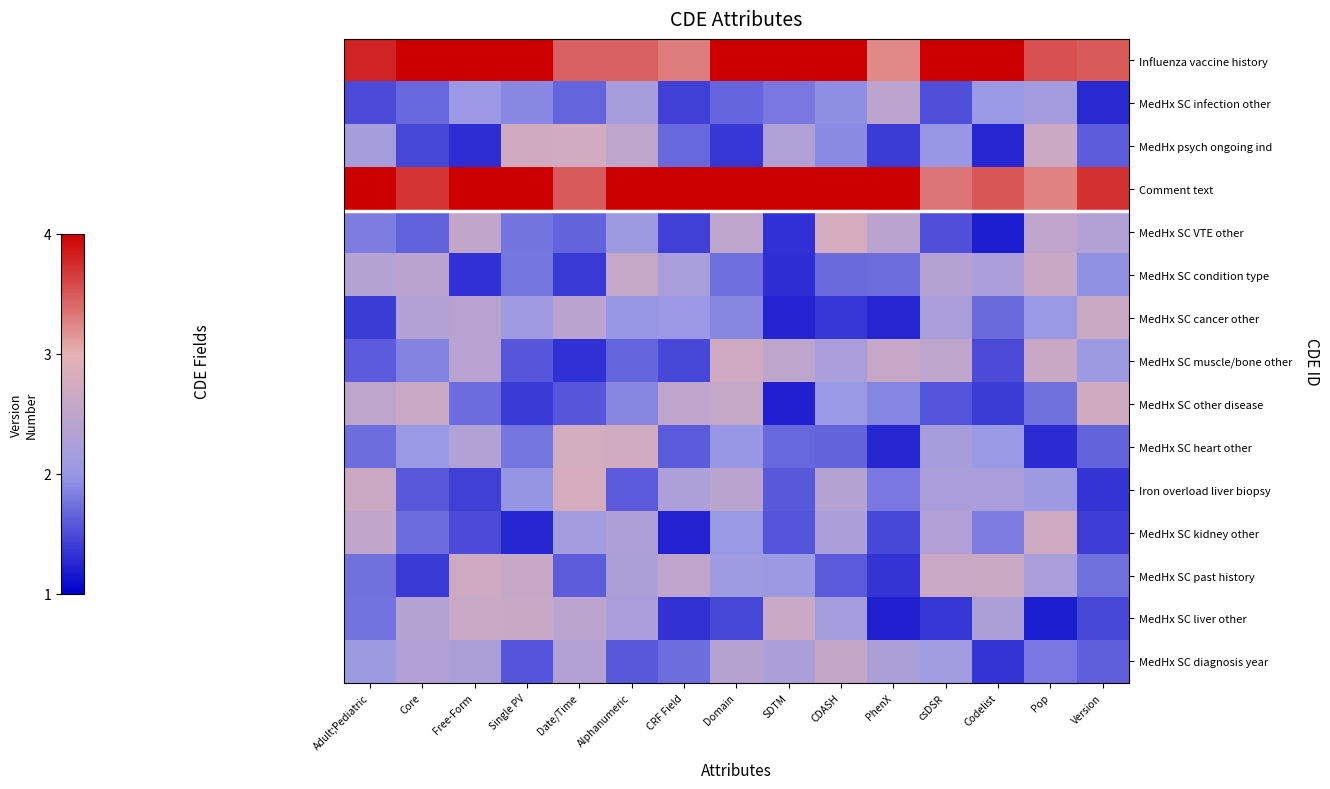

Reading left to right, transcribe all the data shown in this chart.

Influenza vaccine history: Adult;Pediatric=3.8	Core=4.0	Free-Form=4.0	Single PV=4.0	Date/Time=3.4	Alphanumeric=3.4	CRF Field=3.3	Domain=4.0	SDTM=4.0	CDASH=4.0	PhenX=3.2	csDSR=4.0	Codelist=4.0	Pop=3.5	Version=3.5
MedHx SC infection other: Adult;Pediatric=1.5	Core=1.7	Free-Form=2.0	Single PV=1.9	Date/Time=1.7	Alphanumeric=2.2	CRF Field=1.4	Domain=1.7	SDTM=1.8	CDASH=1.9	PhenX=2.5	csDSR=1.5	Codelist=2.0	Pop=2.1	Version=1.3
MedHx psych ongoing ind: Adult;Pediatric=2.2	Core=1.5	Free-Form=1.3	Single PV=2.7	Date/Time=2.7	Alphanumeric=2.5	CRF Field=1.7	Domain=1.4	SDTM=2.3	CDASH=1.9	PhenX=1.4	csDSR=2.0	Codelist=1.3	Pop=2.7	Version=1.6
Comment text: Adult;Pediatric=4.0	Core=3.7	Free-Form=4.0	Single PV=4.0	Date/Time=3.5	Alphanumeric=4.0	CRF Field=4.0	Domain=4.0	SDTM=4.0	CDASH=4.0	PhenX=4.0	csDSR=3.3	Codelist=3.5	Pop=3.3	Version=3.7
MedHx SC VTE other: Adult;Pediatric=1.8	Core=1.6	Free-Form=2.5	Single PV=1.8	Date/Time=1.6	Alphanumeric=2.1	CRF Field=1.4	Domain=2.5	SDTM=1.3	CDASH=2.8	PhenX=2.4	csDSR=1.5	Codelist=1.2	Pop=2.5	Version=2.3
MedHx SC condition type: Adult;Pediatric=2.4	Core=2.4	Free-Form=1.3	Single PV=1.8	Date/Time=1.4	Alphanumeric=2.6	CRF Field=2.2	Domain=1.7	SDTM=1.3	CDASH=1.7	PhenX=1.7	csDSR=2.4	Codelist=2.2	Pop=2.6	Version=2.0
MedHx SC cancer other: Adult;Pediatric=1.4	Core=2.3	Free-Form=2.4	Single PV=2.1	Date/Time=2.4	Alphanumeric=2.0	CRF Field=2.0	Domain=1.9	SDTM=1.2	CDASH=1.4	PhenX=1.3	csDSR=2.2	Codelist=1.7	Pop=2.0	Version=2.7
MedHx SC muscle/bone other: Adult;Pediatric=1.6	Core=1.9	Free-Form=2.4	Single PV=1.6	Date/Time=1.3	Alphanumeric=1.7	CRF Field=1.5	Domain=2.7	SDTM=2.5	CDASH=2.2	PhenX=2.6	csDSR=2.5	Codelist=1.5	Pop=2.6	Version=2.1
MedHx SC other disease: Adult;Pediatric=2.5	Core=2.6	Free-Form=1.7	Single PV=1.4	Date/Time=1.6	Alphanumeric=1.9	CRF Field=2.5	Domain=2.6	SDTM=1.2	CDASH=2.0	PhenX=1.9	csDSR=1.6	Codelist=1.4	Pop=1.7	Version=2.7
MedHx SC heart other: Adult;Pediatric=1.7	Core=2.0	Free-Form=2.3	Single PV=1.8	Date/Time=2.8	Alphanumeric=2.7	CRF Field=1.6	Domain=2.0	SDTM=1.7	CDASH=1.7	PhenX=1.3	csDSR=2.2	Codelist=2.0	Pop=1.3	Version=1.6
Iron overload liver biopsy: Adult;Pediatric=2.7	Core=1.6	Free-Form=1.4	Single PV=2.0	Date/Time=2.8	Alphanumeric=1.6	CRF Field=2.3	Domain=2.4	SDTM=1.6	CDASH=2.4	PhenX=1.8	csDSR=2.2	Codelist=2.2	Pop=2.1	Version=1.3
MedHx SC kidney other: Adult;Pediatric=2.5	Core=1.7	Free-Form=1.5	Single PV=1.3	Date/Time=2.1	Alphanumeric=2.3	CRF Field=1.2	Domain=2.0	SDTM=1.6	CDASH=2.2	PhenX=1.5	csDSR=2.3	Codelist=1.8	Pop=2.7	Version=1.4
MedHx SC past history: Adult;Pediatric=1.7	Core=1.4	Free-Form=2.7	Single PV=2.6	Date/Time=1.6	Alphanumeric=2.3	CRF Field=2.5	Domain=2.1	SDTM=2.0	CDASH=1.6	PhenX=1.3	csDSR=2.6	Codelist=2.6	Pop=2.2	Version=1.7
MedHx SC liver other: Adult;Pediatric=1.8	Core=2.4	Free-Form=2.6	Single PV=2.6	Date/Time=2.4	Alphanumeric=2.2	CRF Field=1.3	Domain=1.5	SDTM=2.6	CDASH=2.2	PhenX=1.2	csDSR=1.4	Codelist=2.3	Pop=1.2	Version=1.5
MedHx SC diagnosis year: Adult;Pediatric=2.1	Core=2.3	Free-Form=2.2	Single PV=1.6	Date/Time=2.3	Alphanumeric=1.6	CRF Field=1.7	Domain=2.4	SDTM=2.2	CDASH=2.6	PhenX=2.3	csDSR=2.1	Codelist=1.3	Pop=1.8	Version=1.6